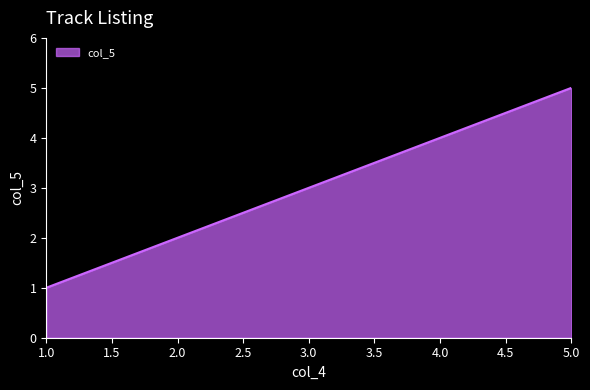

True or false: the data shows 2 at 5.0.

False